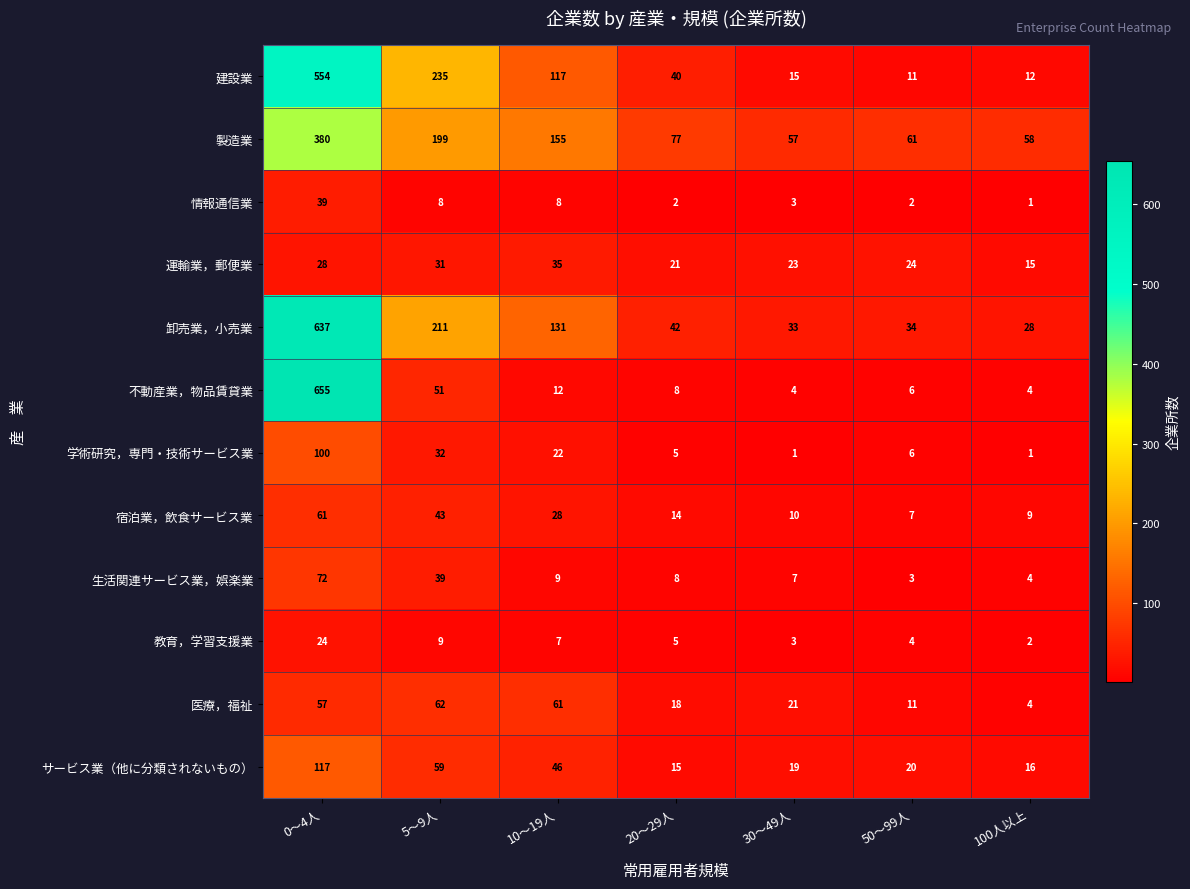

Between 0～4人 and 20～29人, which series saw the biggest shift?

不動産業，物品賃貸業